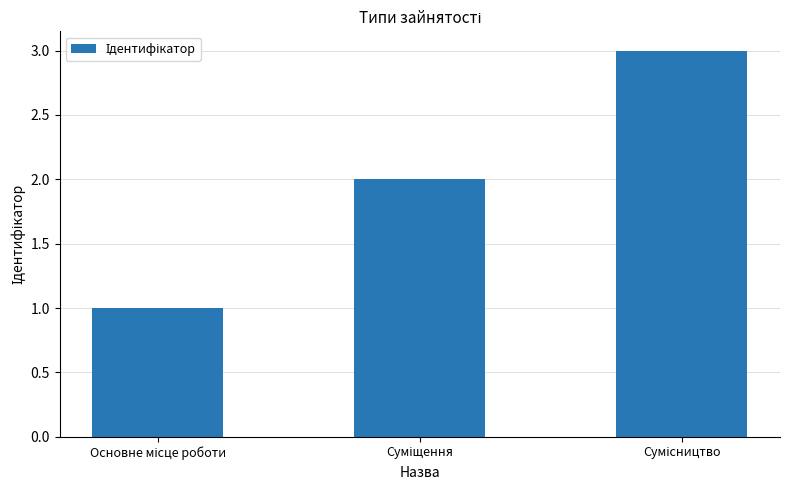

What is the sum of all values?

6